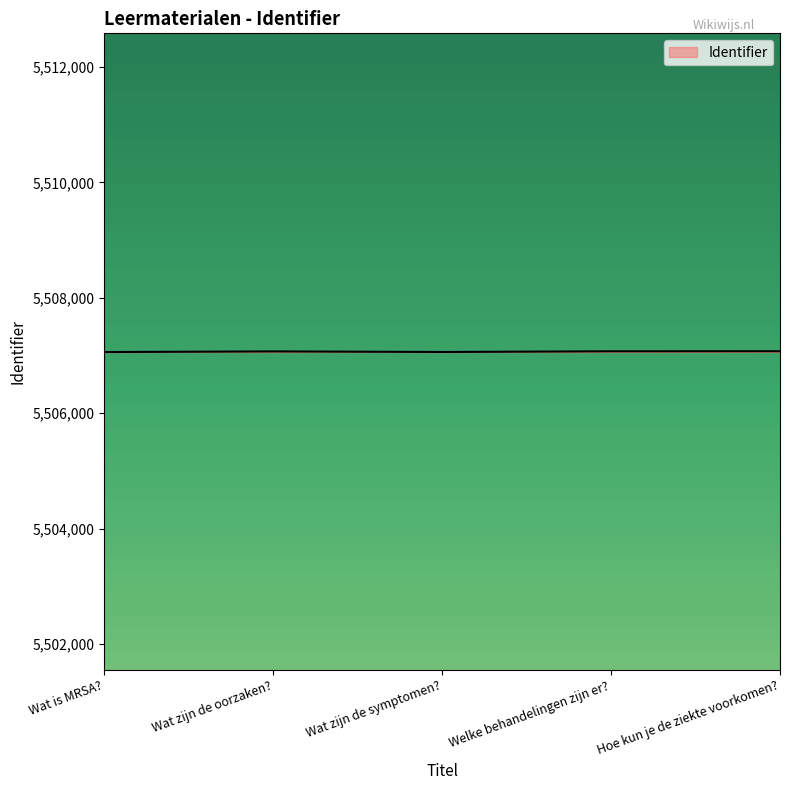

True or false: there are more than 0 points higher than both neighbors.

True